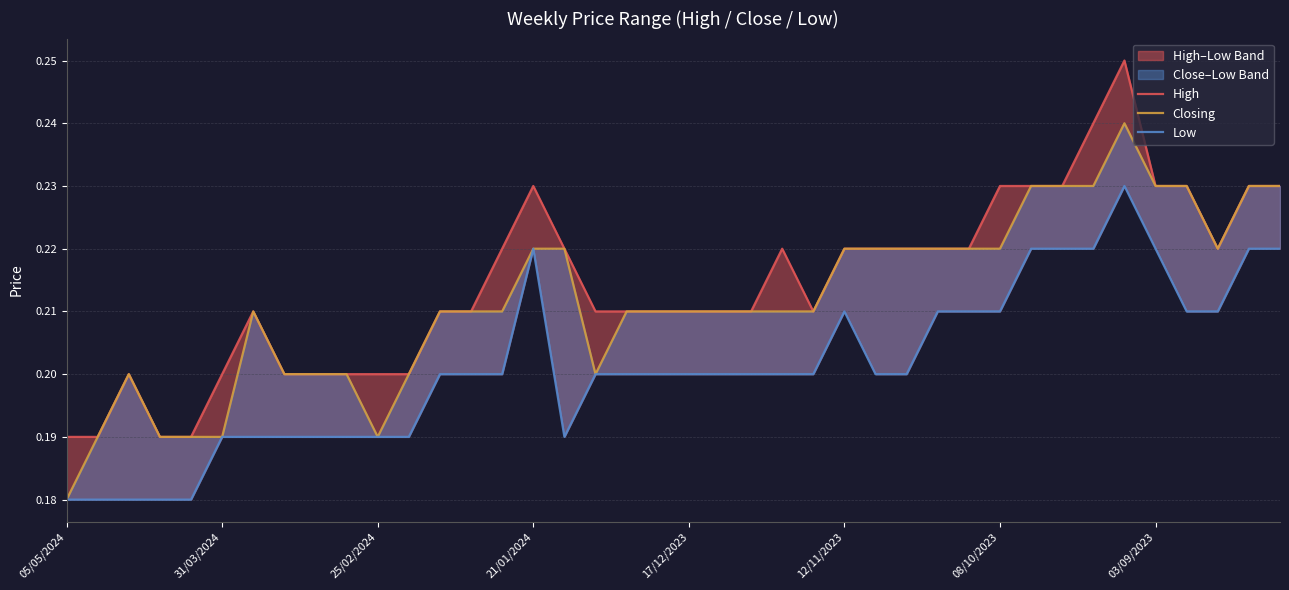

True or false: Low and High intersect in this chart.

False